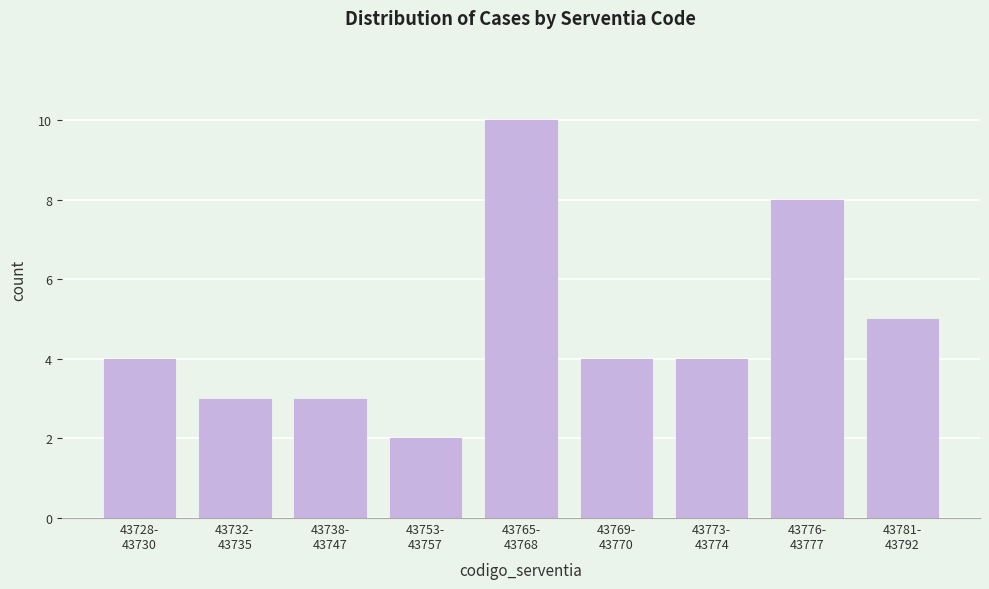

Reading left to right, transcribe all the data shown in this chart.

4	3	3	2	10	4	4	8	5